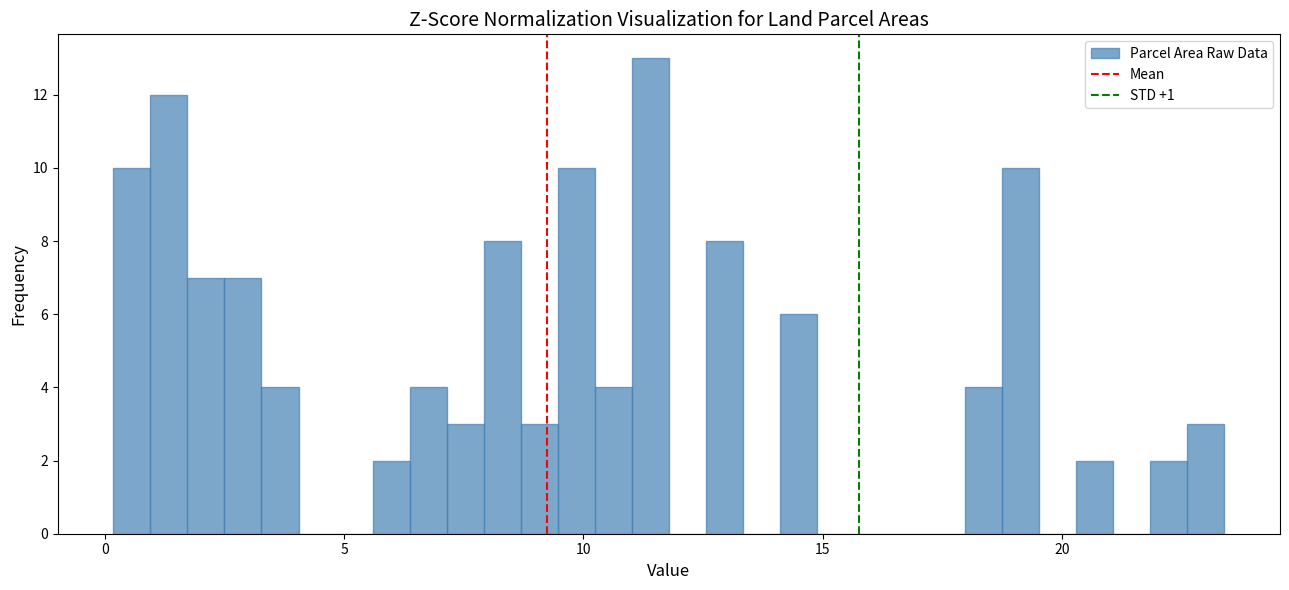

Read against the x-axis, roughly where is the centre of the tallest bar?

11.5